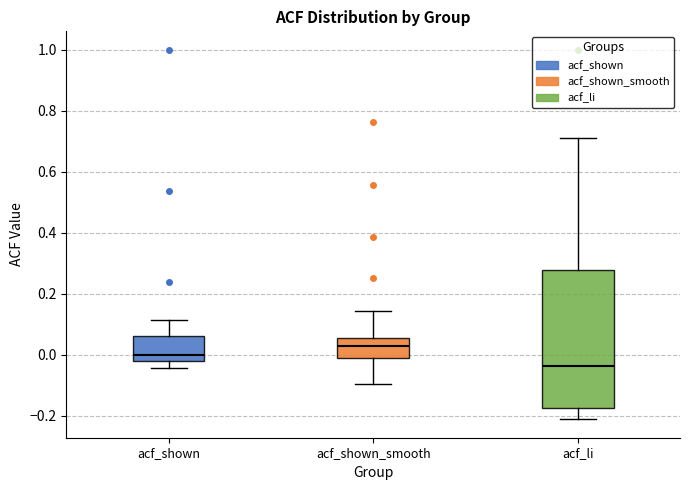

Which box's median line is the lowest?

acf_li